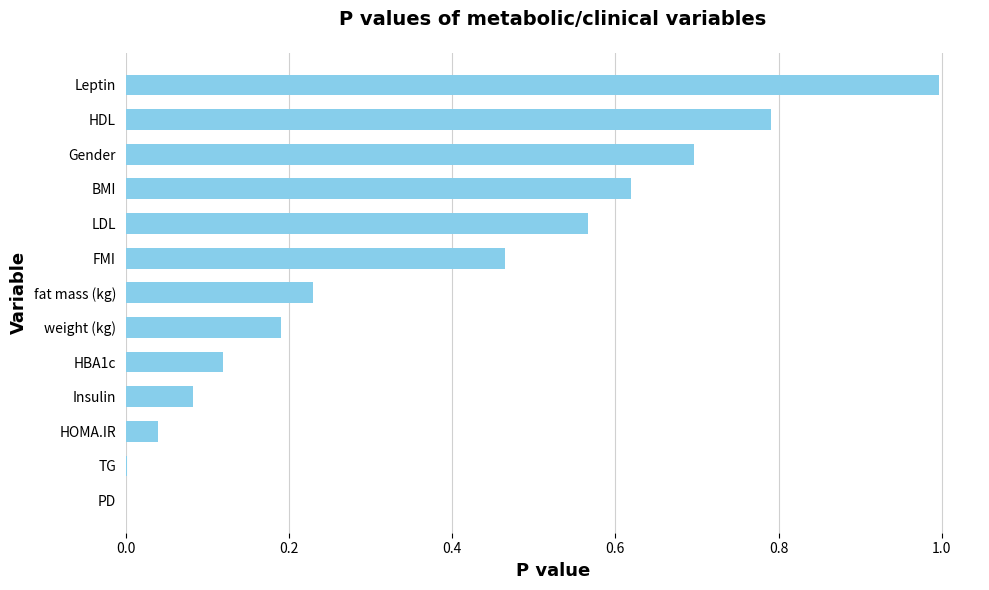

Is it true that the value at HOMA.IR is 0.0?

True